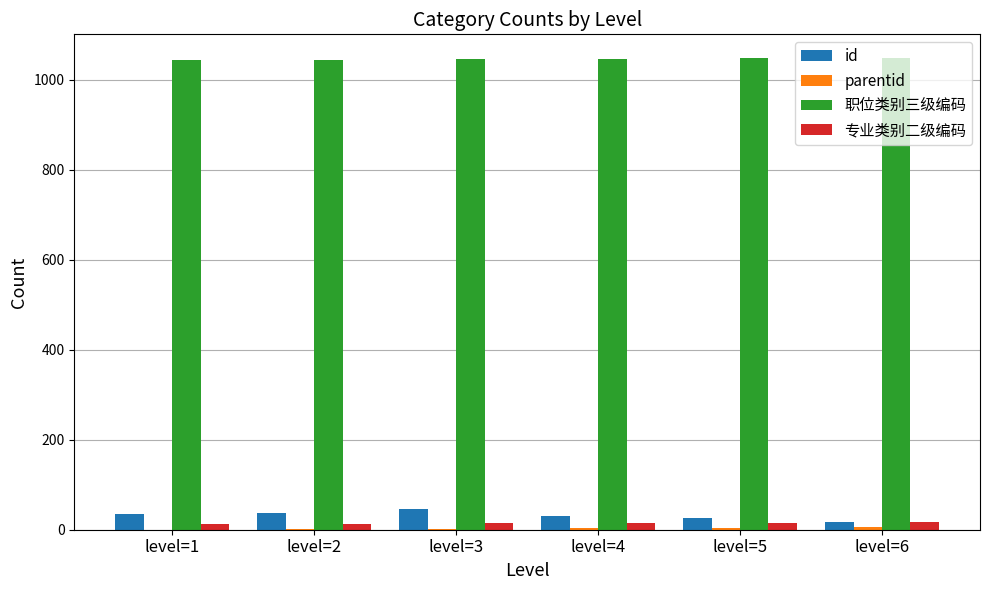

What is the sum of all 专业类别二级编码 values?

87